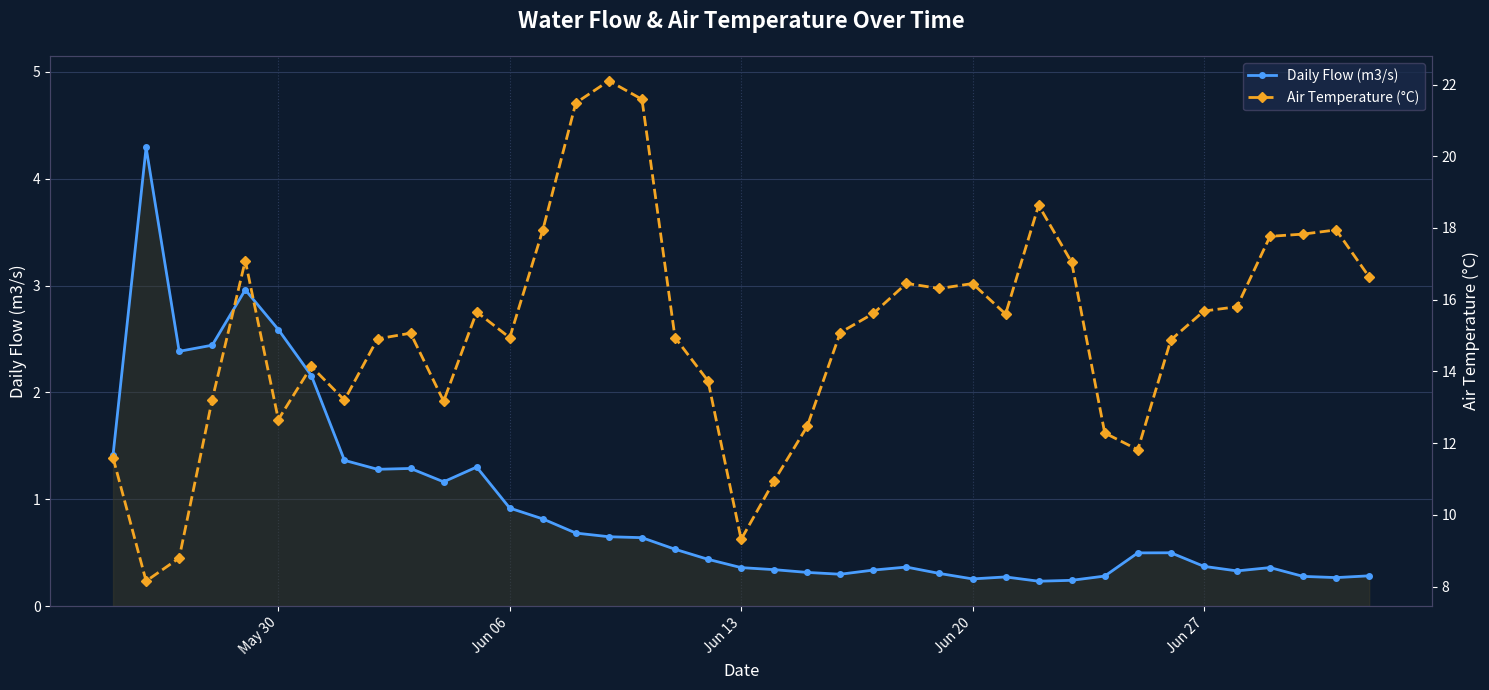

True or false: Air Temperature (°C) and Daily Flow (m3/s) cross at least once.

False